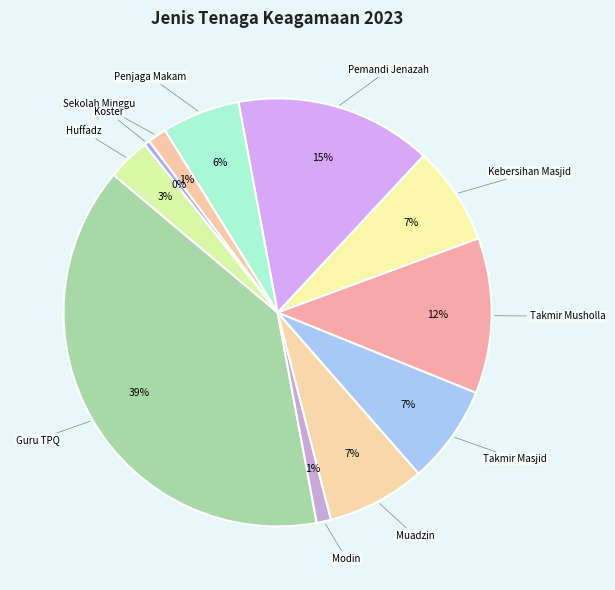

Rank the categories by value from lowest to highest.

Koster, Modin, Sekolah Minggu, Huffadz, Penjaga Makam, Muadzin, Takmir Masjid, Kebersihan Masjid, Takmir Musholla, Pemandi Jenazah, Guru TPQ